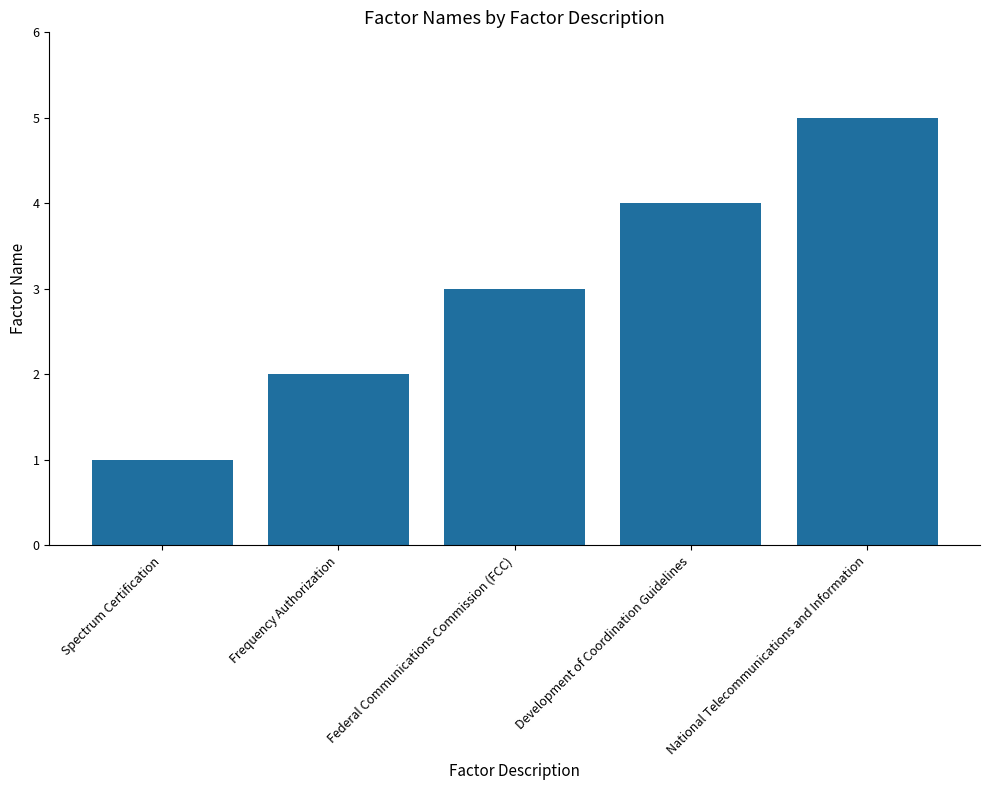

What position from the left is Frequency Authorization?

2